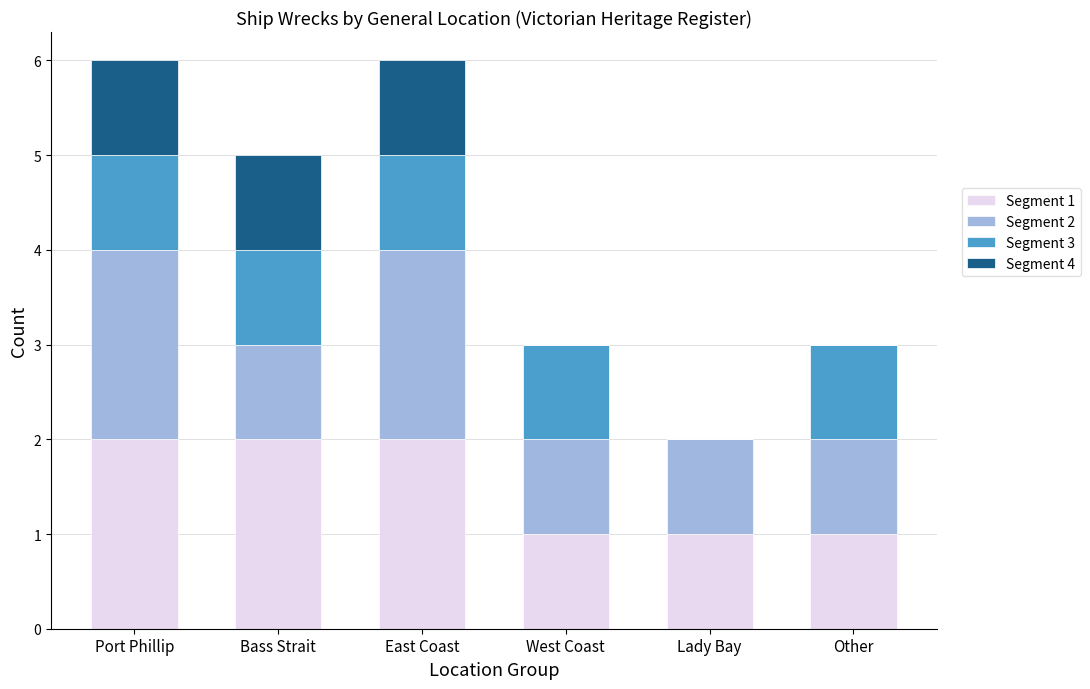

What are all the series names shown in the legend?

Segment 1, Segment 2, Segment 3, Segment 4